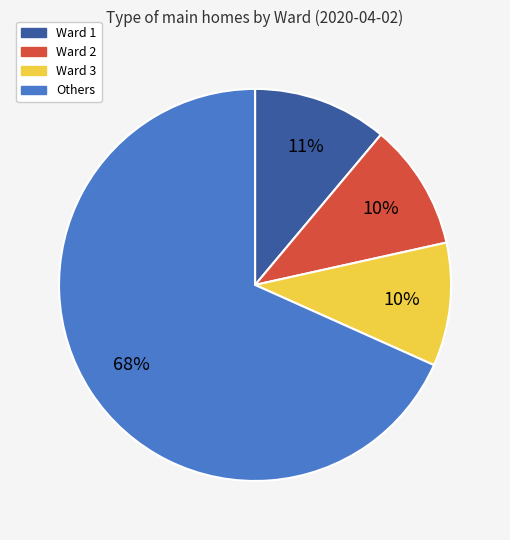

Is there a majority slice in this chart?

Yes